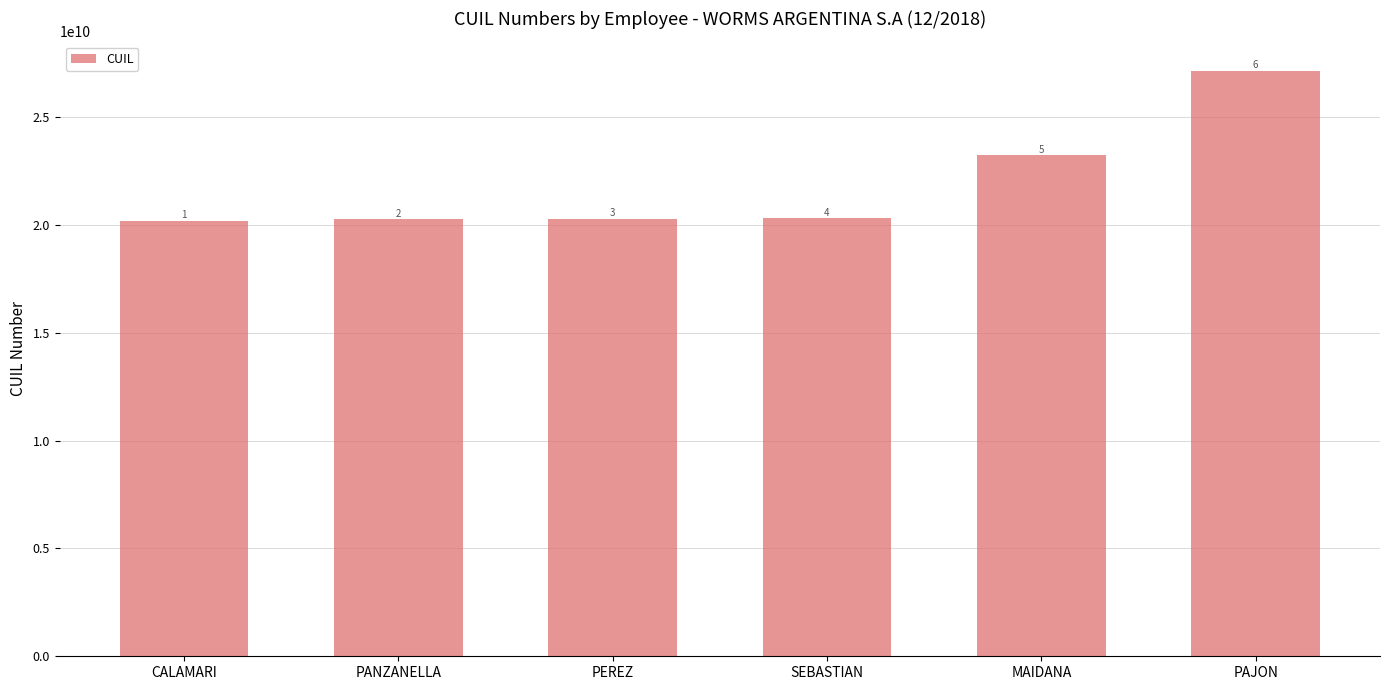

What is the change in value from CALAMARI to PANZANELLA?

+62514309